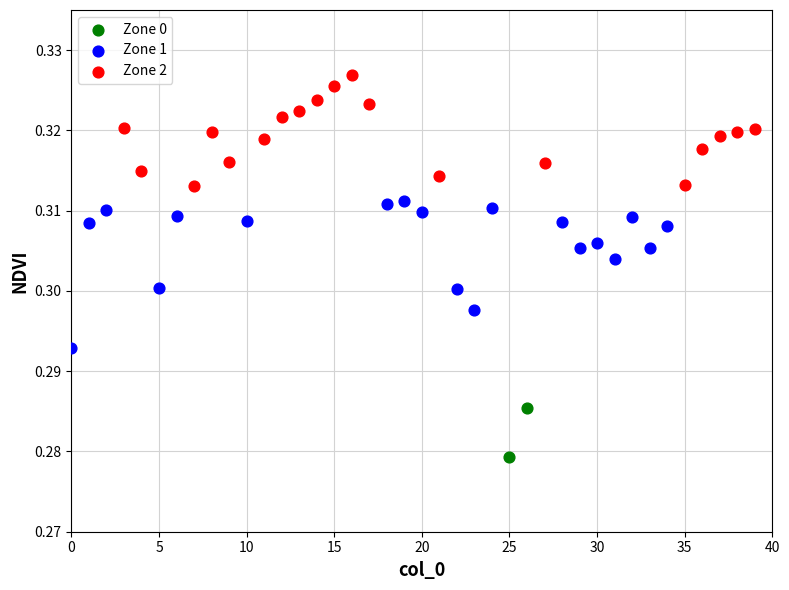

What are all the series names shown in the legend?

Zone 0, Zone 1, Zone 2